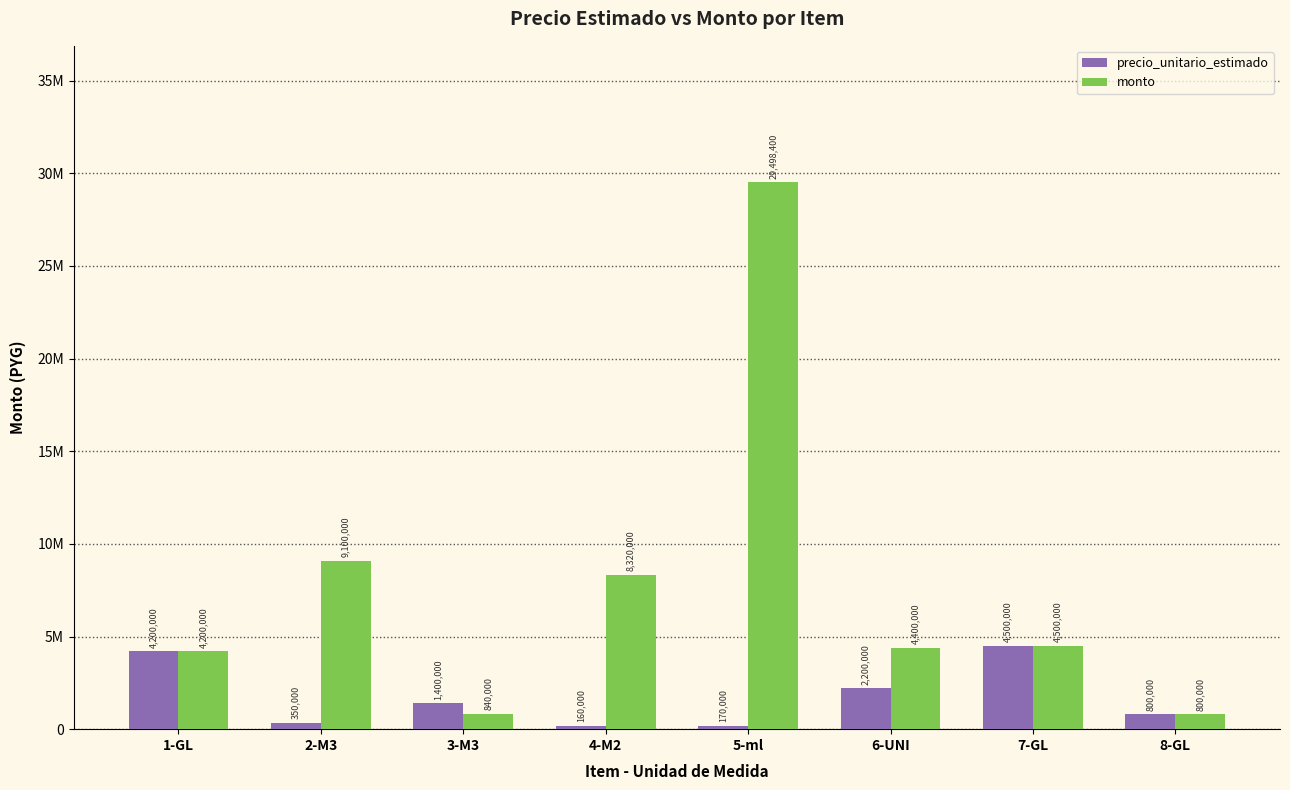

The value of monto at 2-M3 is 9100000. True or false?

True